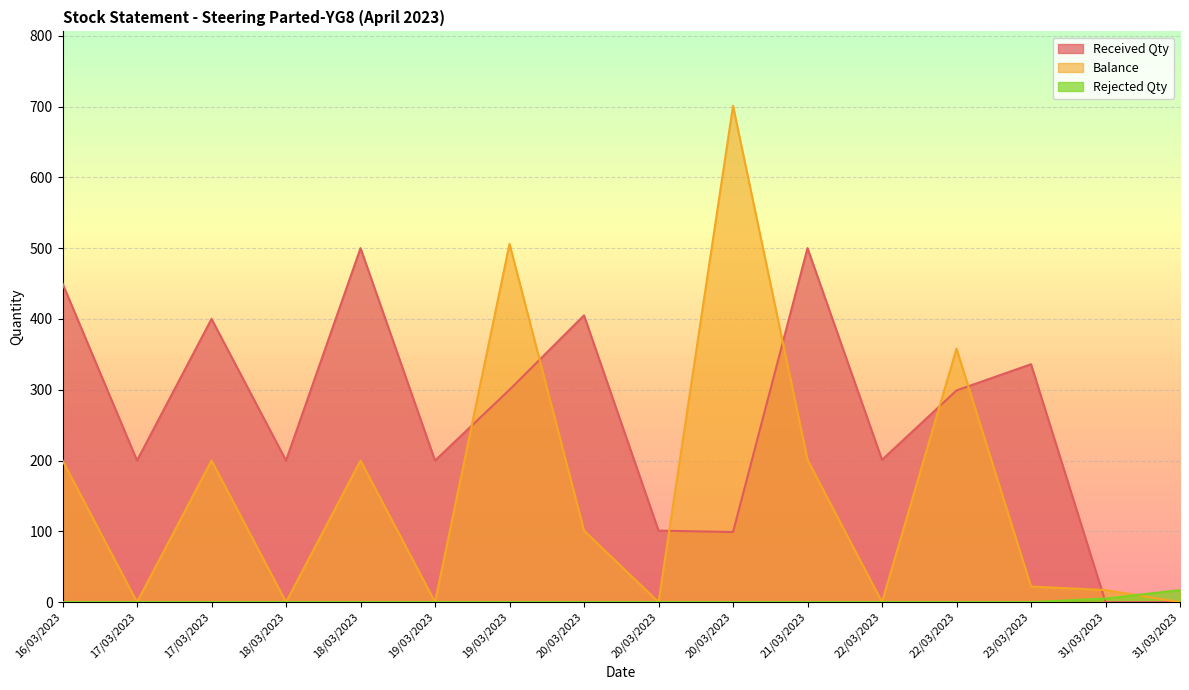

Which series has the largest total across all categories?

Received Qty